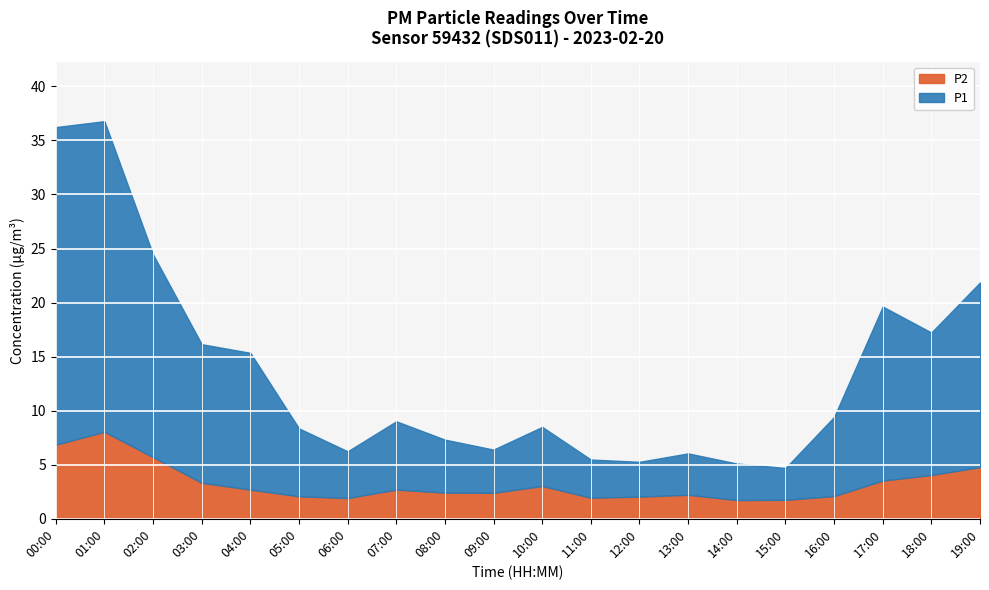

At which label is P1 closest to 16?

17:00